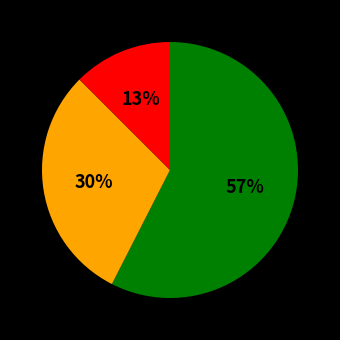

Does any single category account for the majority?

Yes